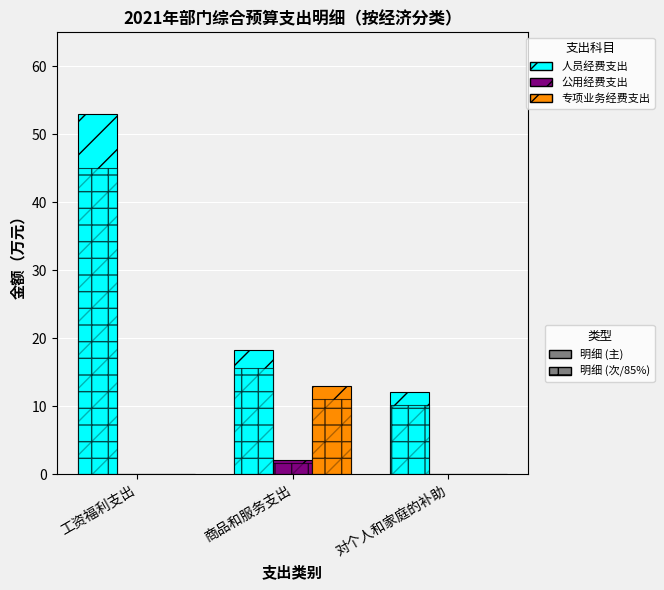

How many groups of bars are there?

3